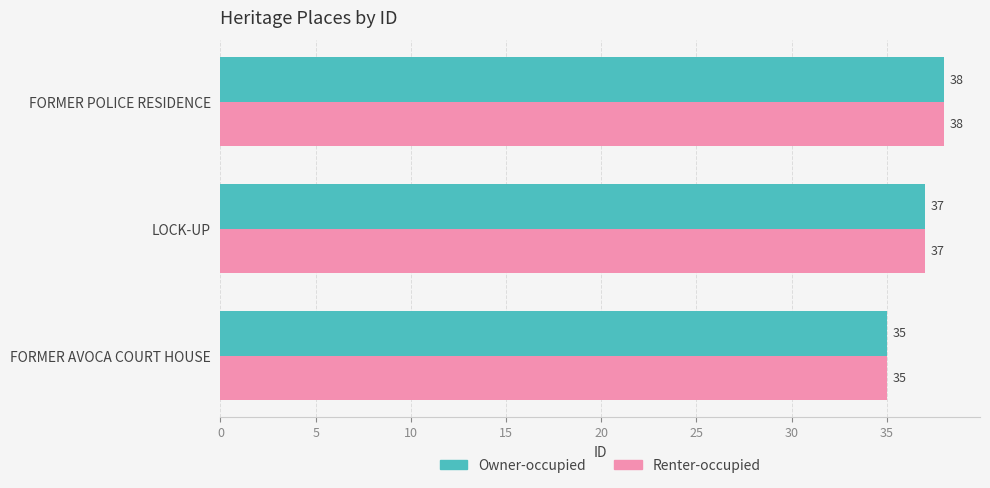

What is the sum of all Renter-occupied values?

110